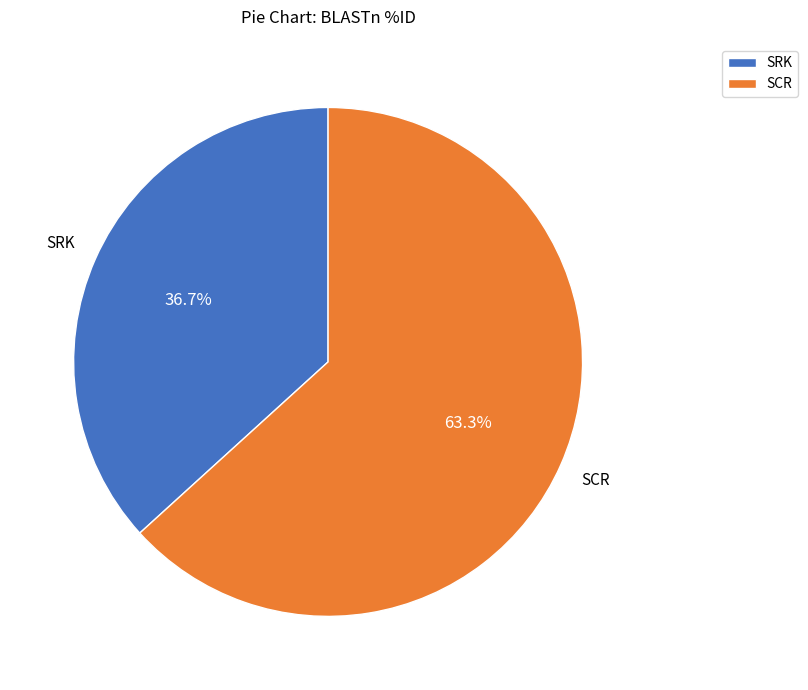

Combined, do SCR and SRK account for over 50%?

Yes